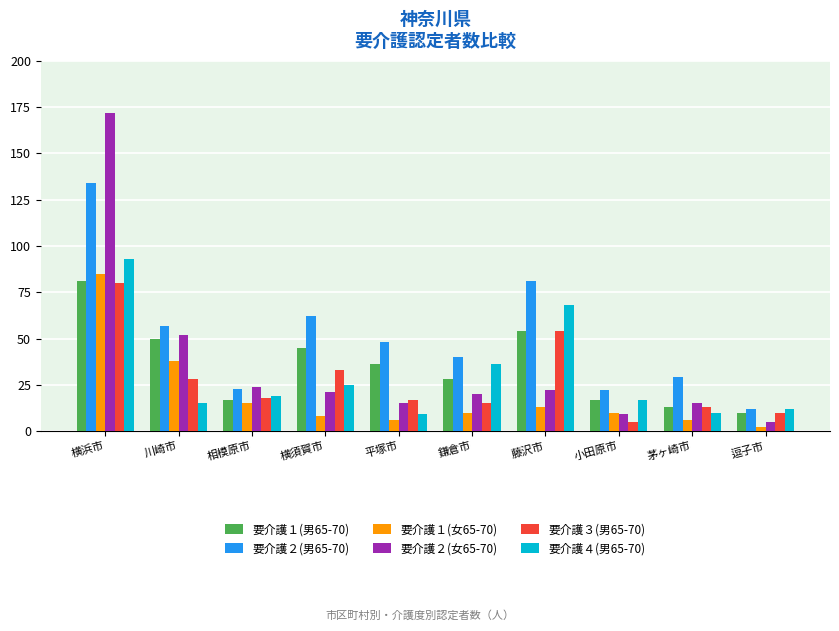

Read the 要介護４(男65-70) value at 平塚市.

9